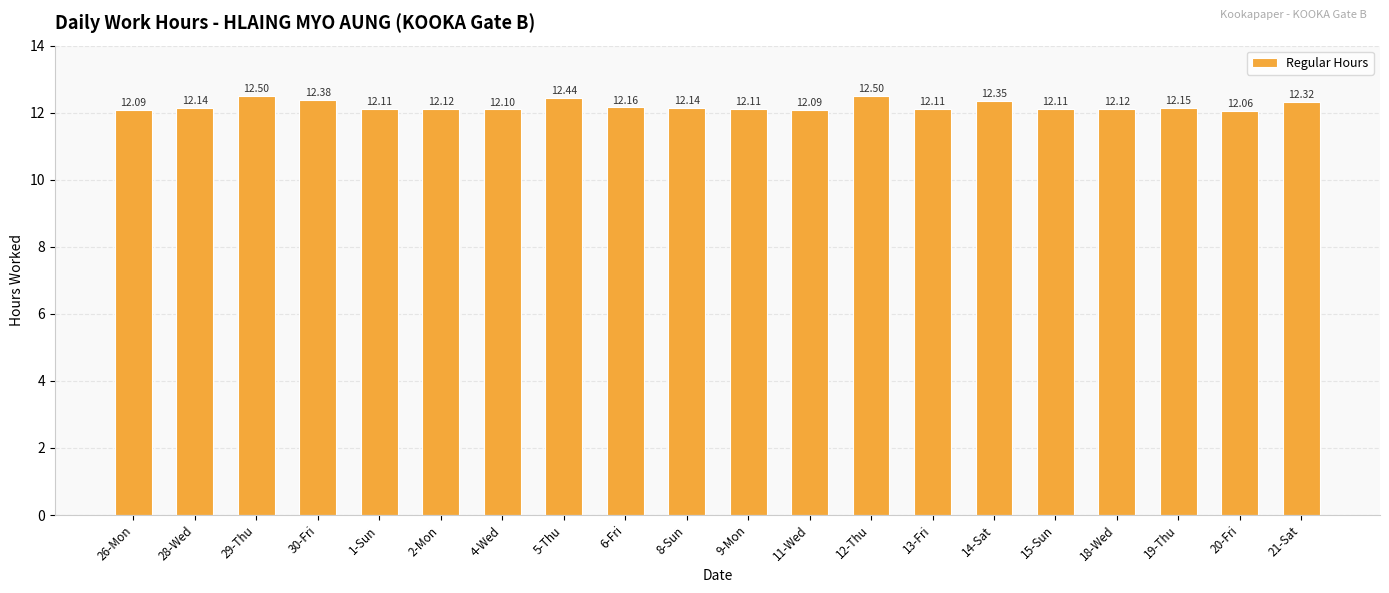

Approximately how many times larger is the value at 14-Sat compared to 13-Fri?

1.0